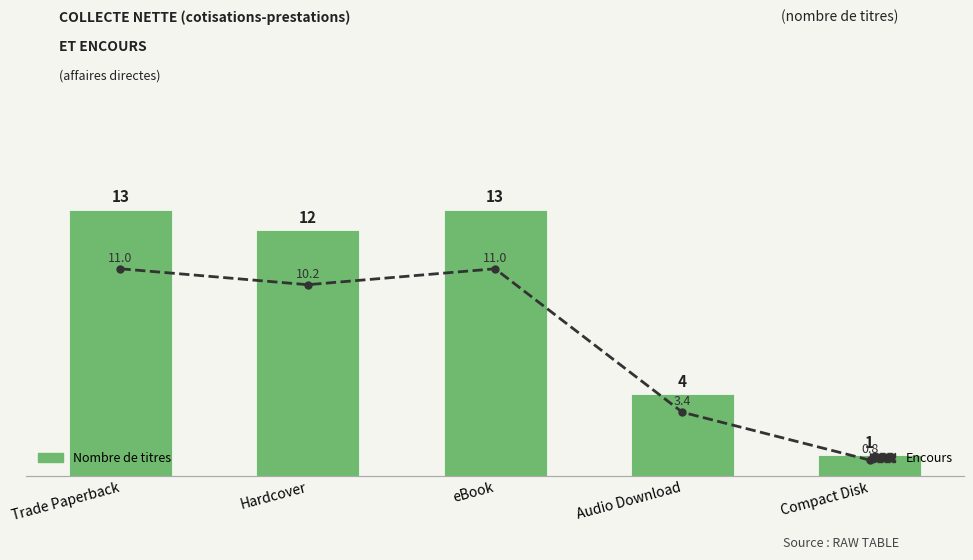

What are all the series names shown in the legend?

Nombre de titres, Encours